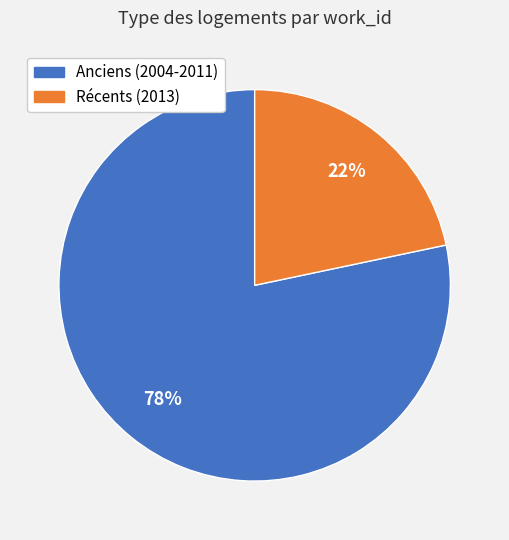

To the nearest percent, what is the average slice percentage?

50%